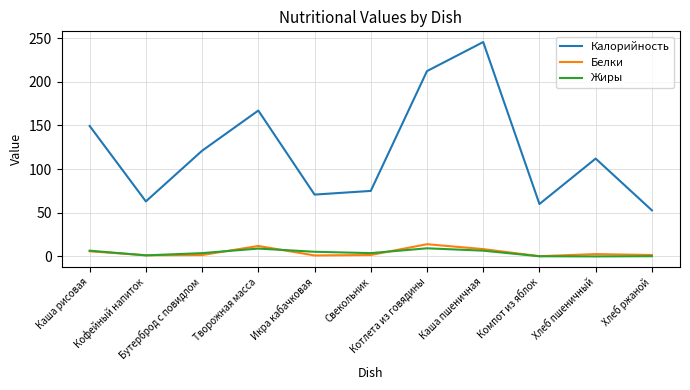

What is the spread (max minus min) of values at Каша пшеничная?

238.8